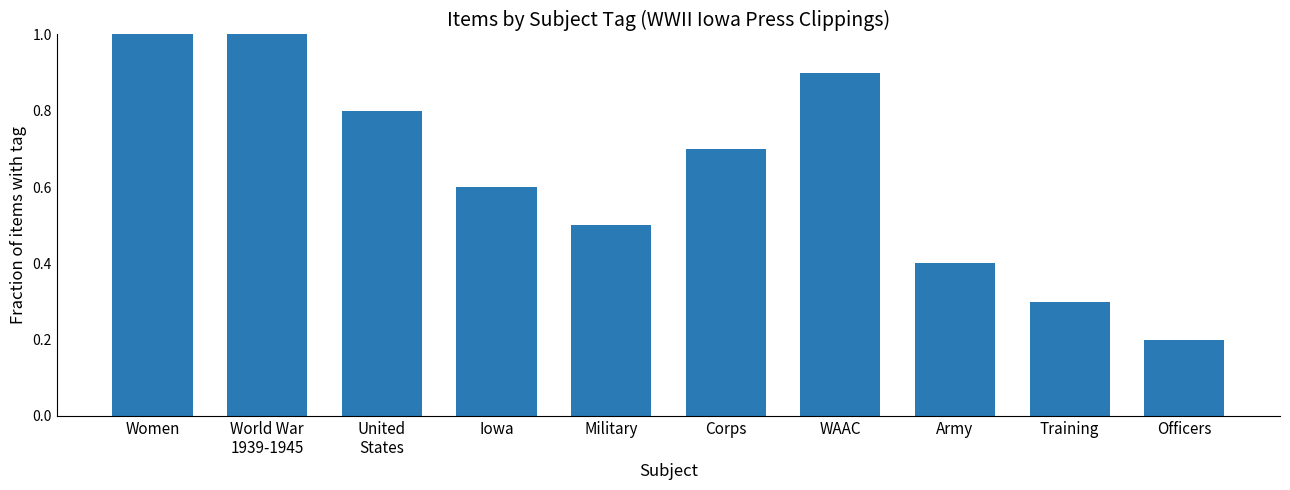

The value at United
States is 0.8. True or false?

True